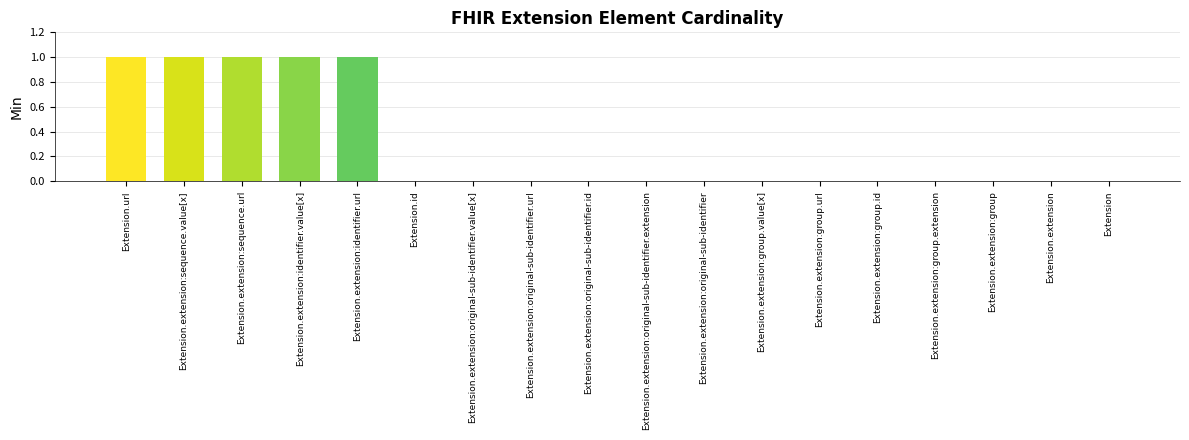

Reading left to right, extract all data points from this chart.

1	1	1	1	1	0	0	0	0	0	0	0	0	0	0	0	0	0